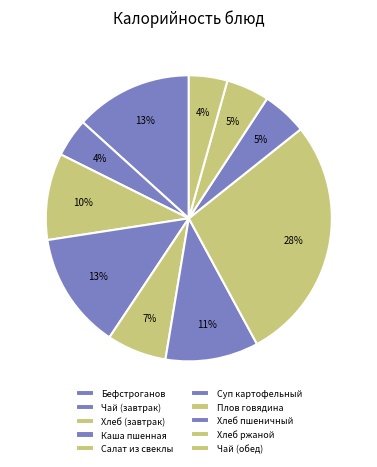

Does any single category account for the majority?

No